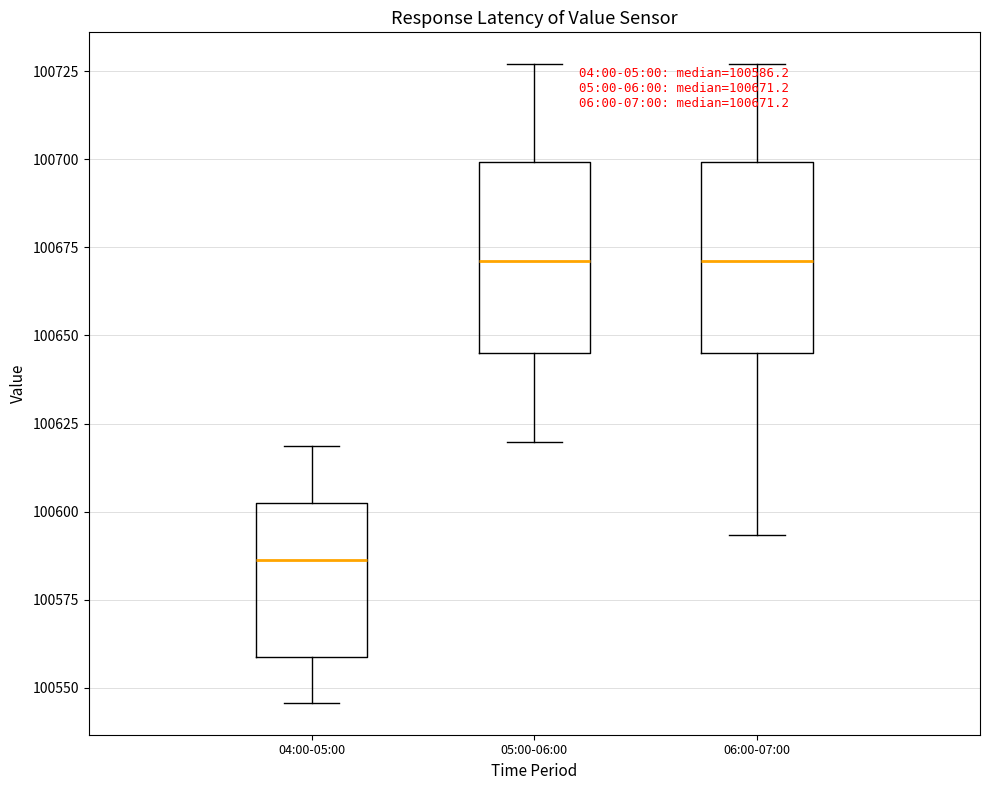

Which box's median line is the lowest?

04:00-05:00